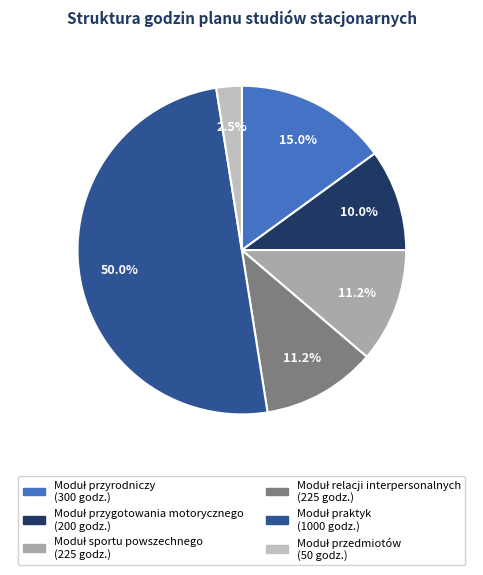

Does Moduł przygotowania motorycznego account for over 50% of the chart?

No